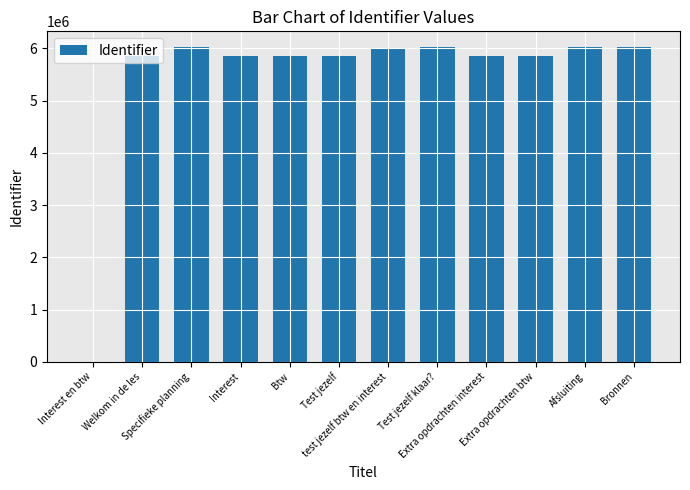

What is the greatest value displayed?

6024311